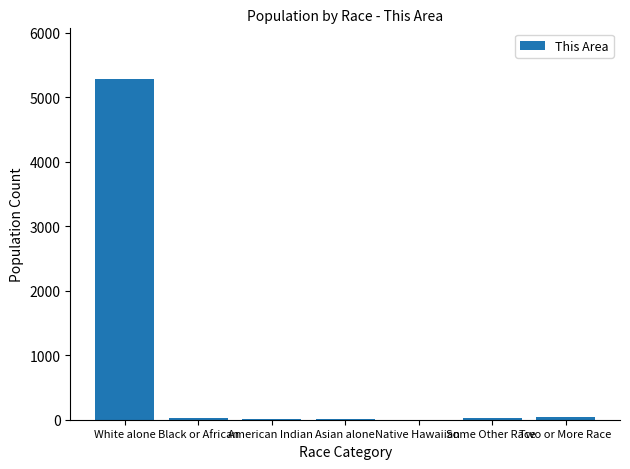

What is the sum of all values?

5396